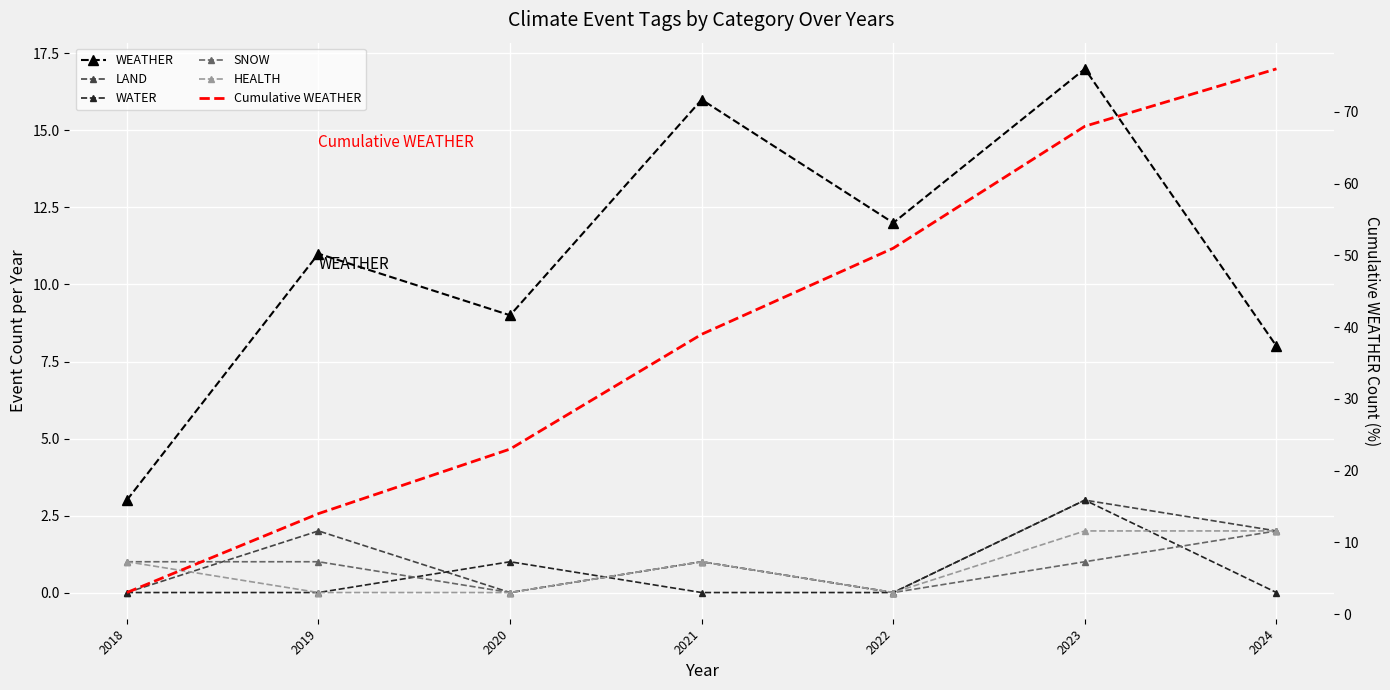

At which category does LAND reach its first local peak?

2019